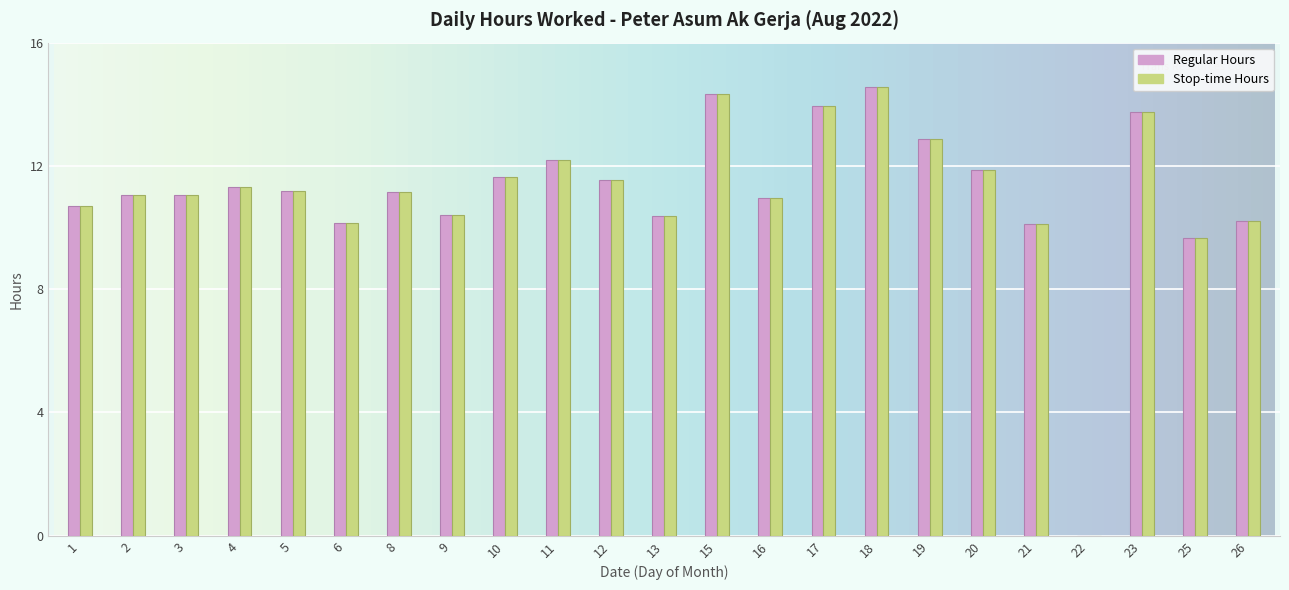

What is the greatest value displayed?

14.6